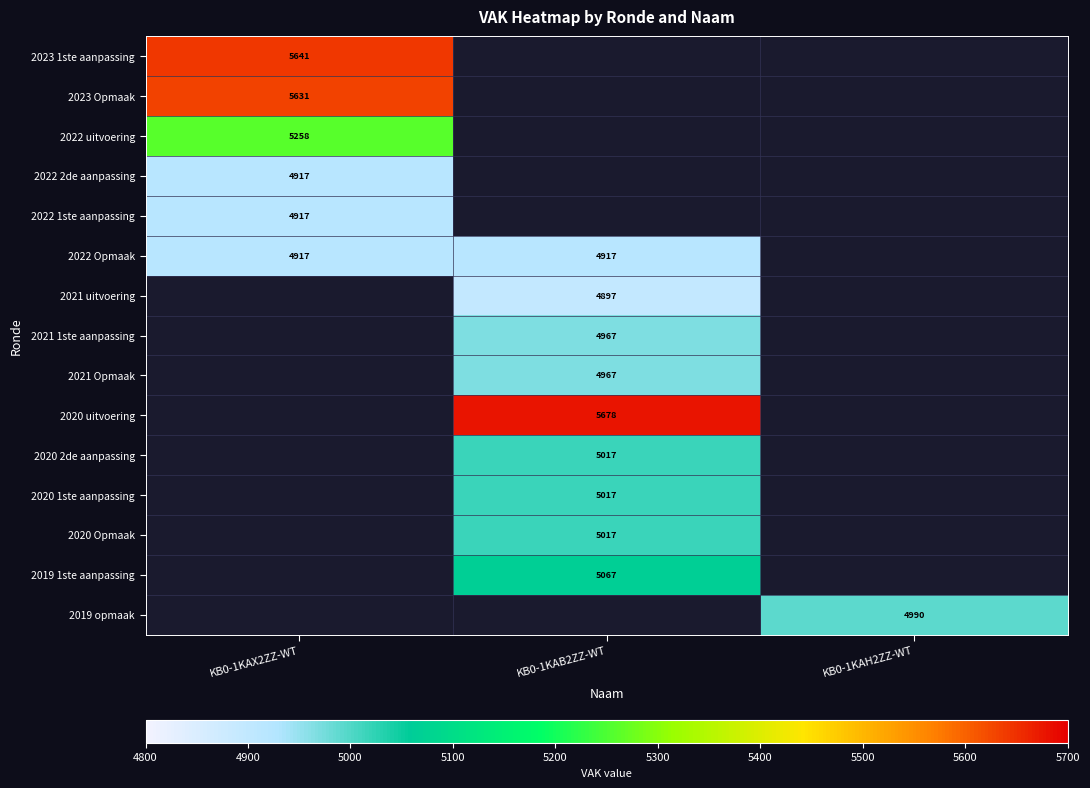

The value of 2022 2de aanpassing at KB0-1KAX2ZZ-WT is 4917. True or false?

True